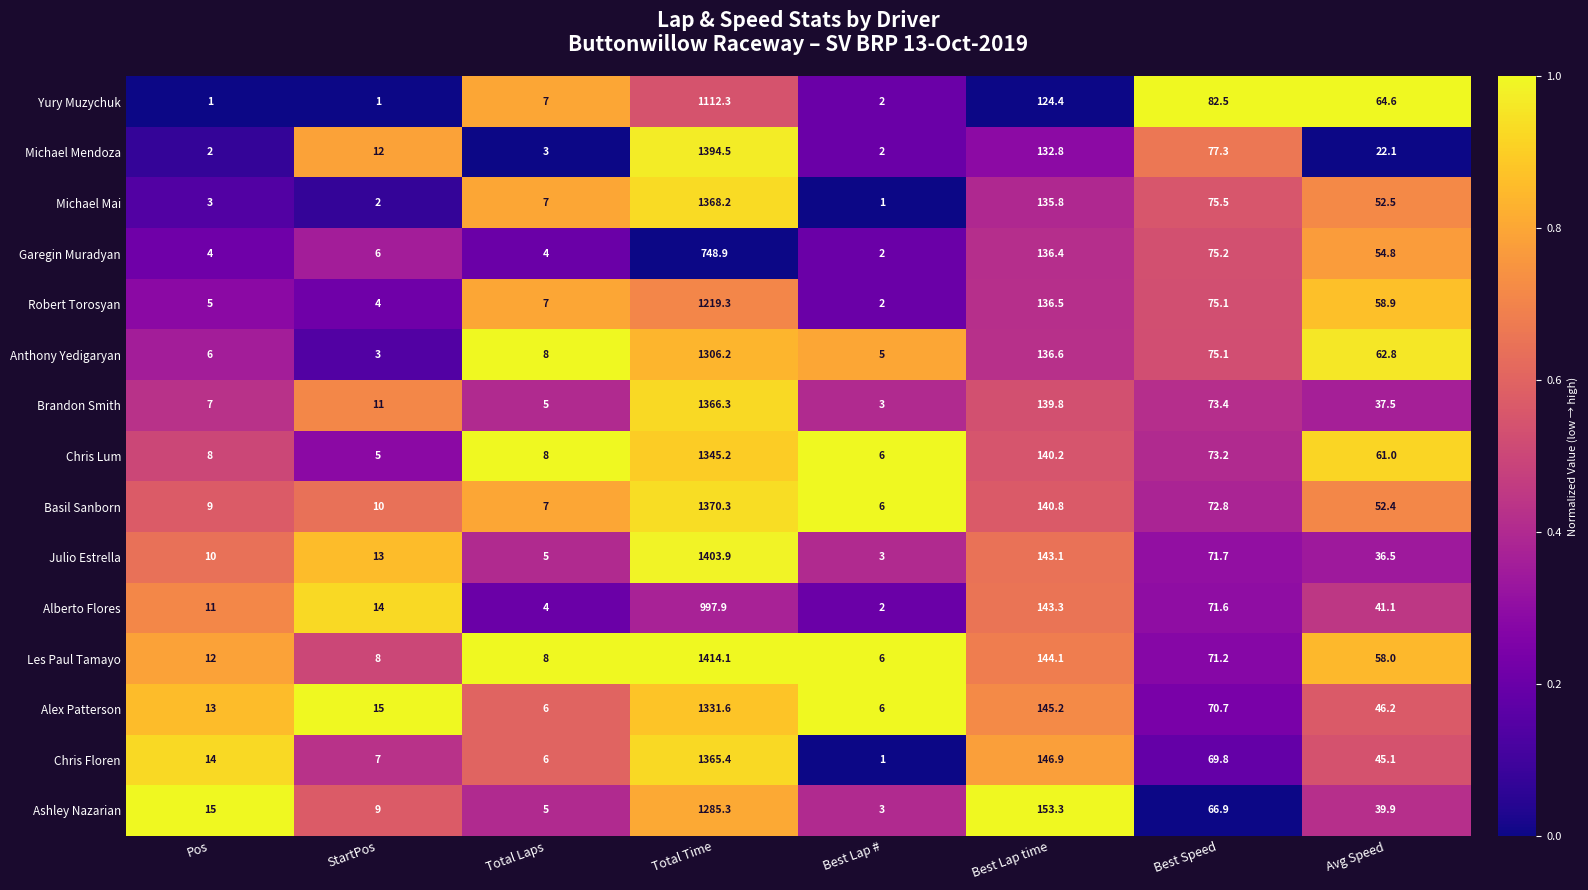

Is the value of Robert Torosyan at Best Lap # greater than the value of Alberto Flores at Total Laps?

No